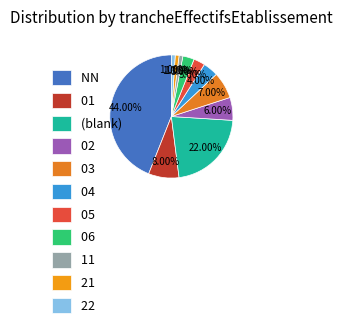

What is the largest slice in the pie chart?

NN